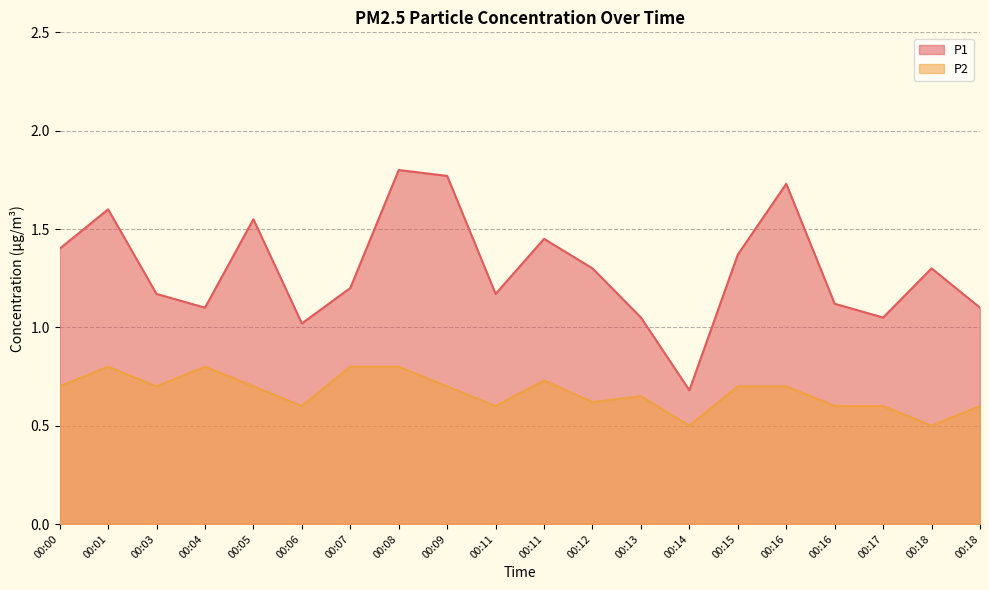

Reading right to left, list all the values displayed in this chart.

P1: 1.1	1.3	1.1	1.1	1.7	1.4	0.7	1.1	1.3	1.4	1.2	1.8	1.8	1.2	1.0	1.6	1.1	1.2	1.6	1.4
P2: 0.6	0.5	0.6	0.6	0.7	0.7	0.5	0.7	0.6	0.7	0.6	0.7	0.8	0.8	0.6	0.7	0.8	0.7	0.8	0.7